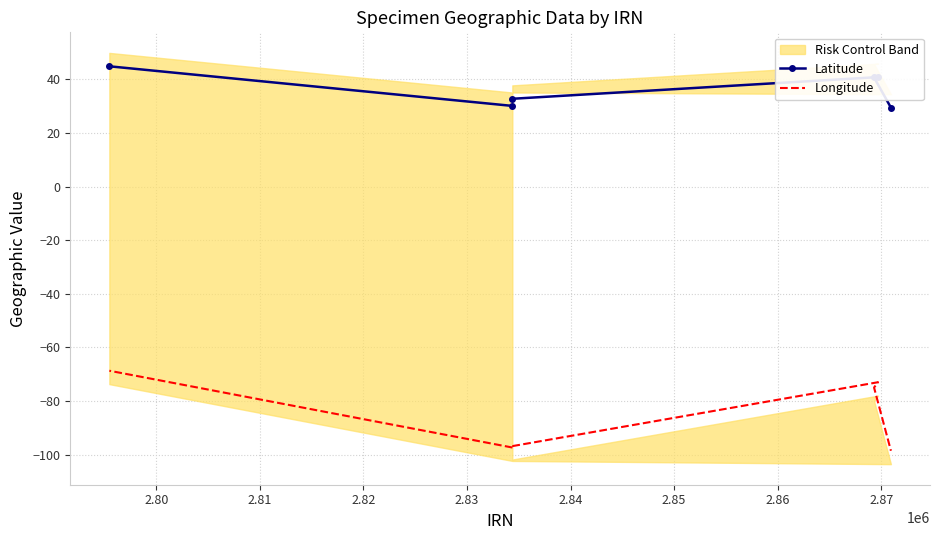

Which series has the widest spread of values?

Longitude